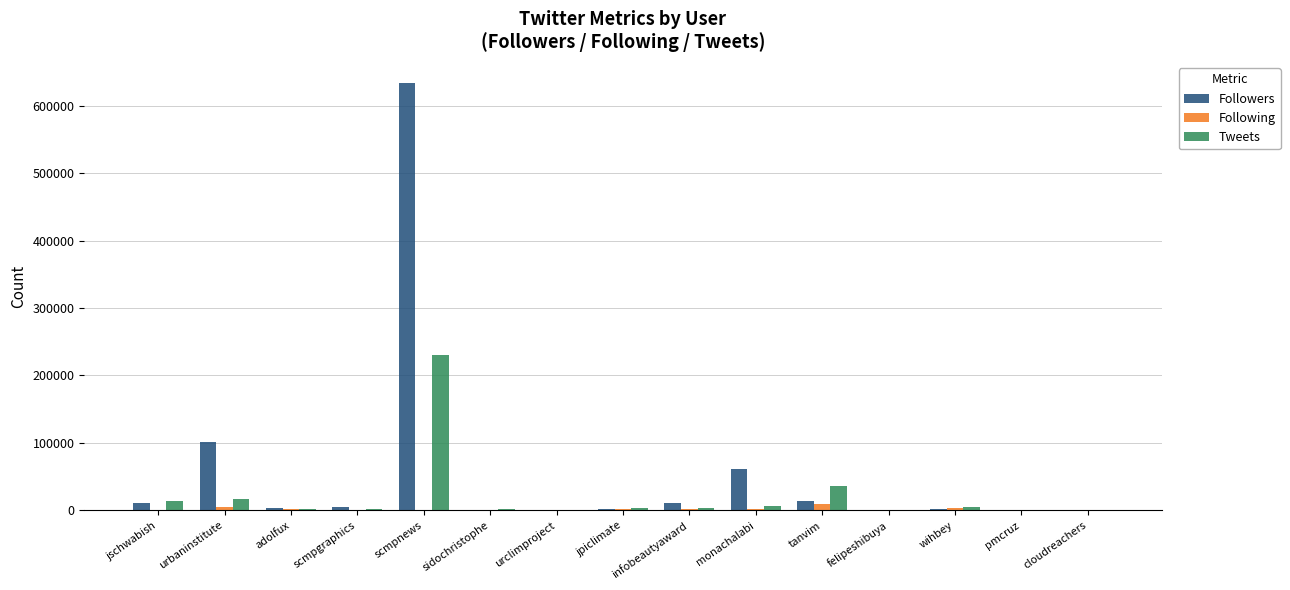

Count the number of data series in this chart.

3